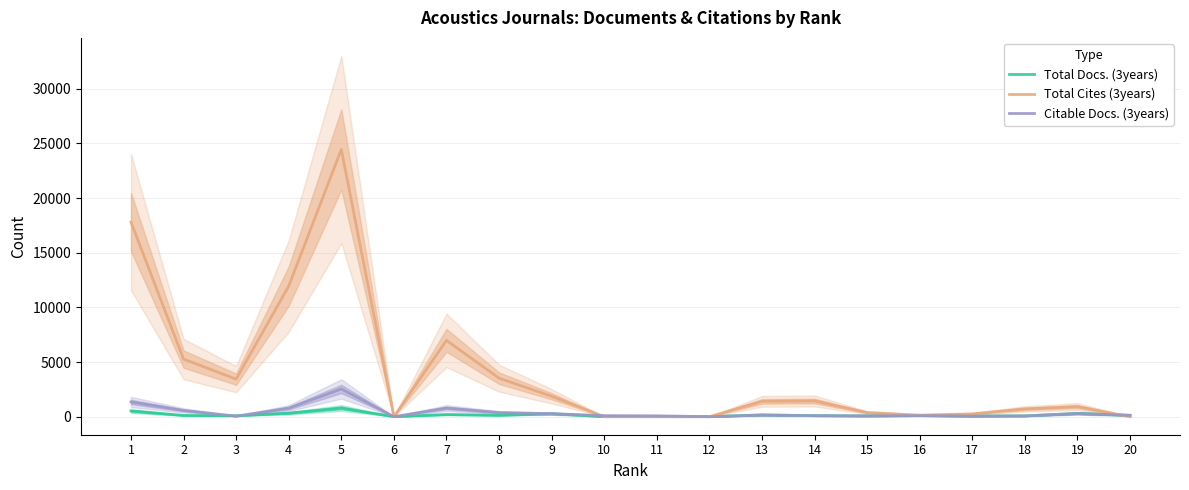

Is the value of Total Docs. (3years) at 1 greater than the value of Total Cites (3years) at 14?

No